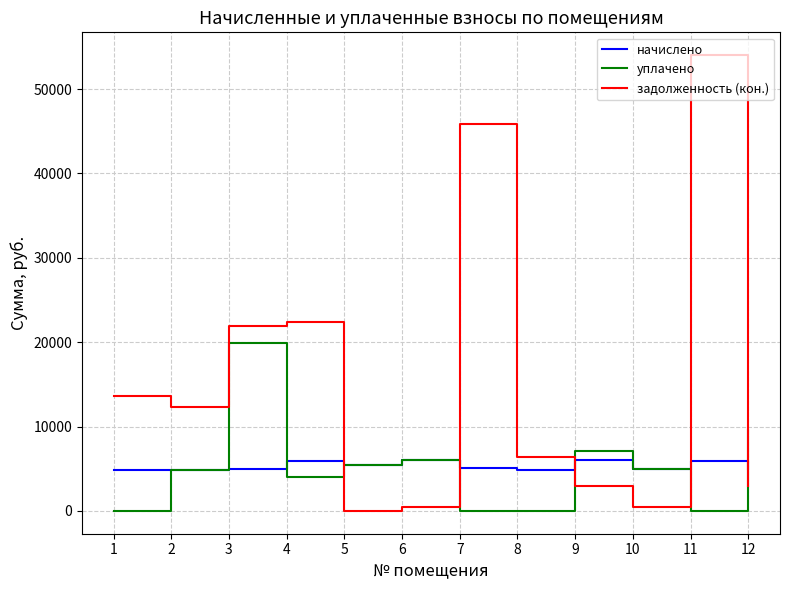

What are all the series names shown in the legend?

начислено, уплачено, задолженность (кон.)